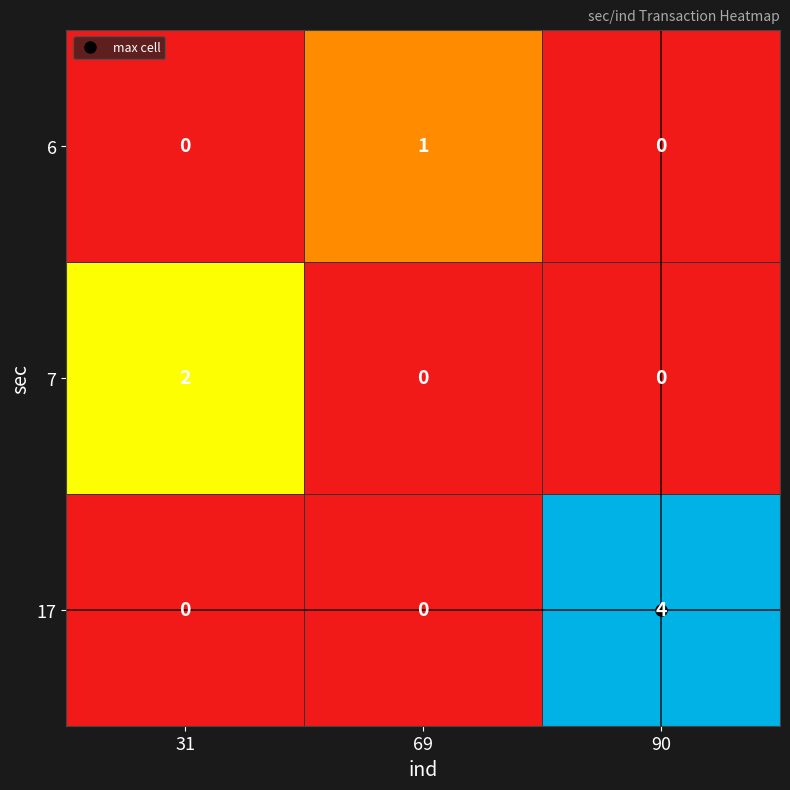

List the series in order of their peak value, lowest first.

6, 7, 17